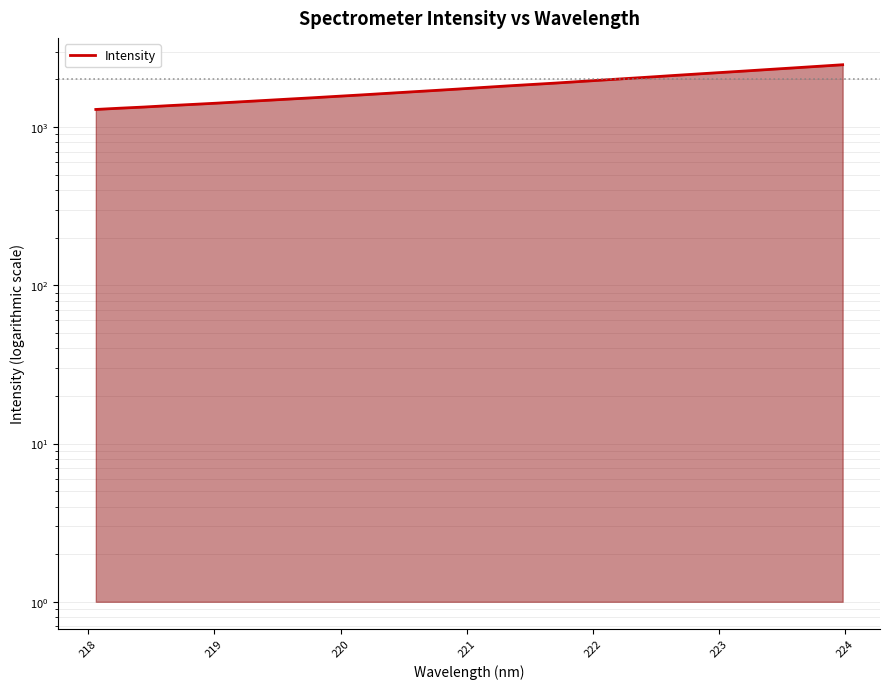

What is the minimum value shown in the chart?

1293.2